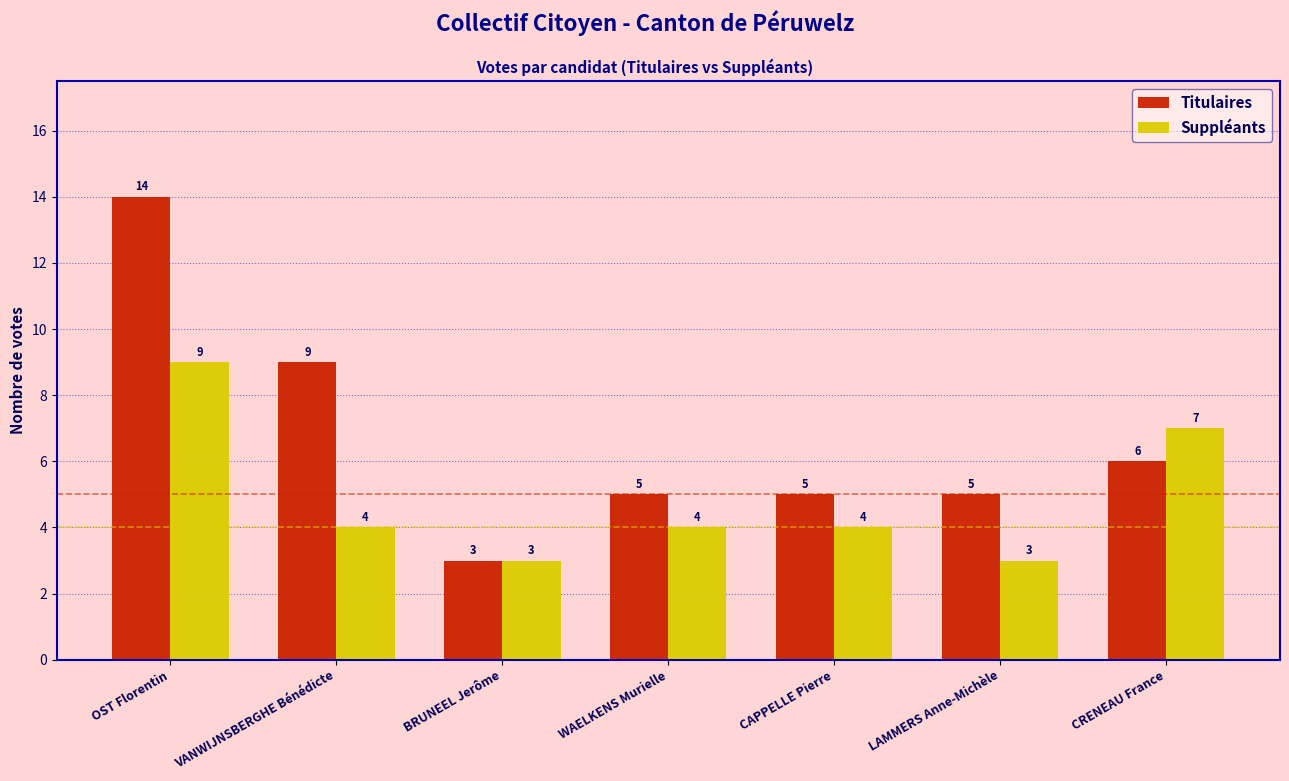

Reading left to right, transcribe all the data shown in this chart.

Titulaires: OST Florentin=14	VANWIJNSBERGHE Bénédicte=9	BRUNEEL Jerôme=3	WAELKENS Murielle=5	CAPPELLE Pierre=5	LAMMERS Anne-Michèle=5	CRENEAU France=6
Suppléants: OST Florentin=9	VANWIJNSBERGHE Bénédicte=4	BRUNEEL Jerôme=3	WAELKENS Murielle=4	CAPPELLE Pierre=4	LAMMERS Anne-Michèle=3	CRENEAU France=7